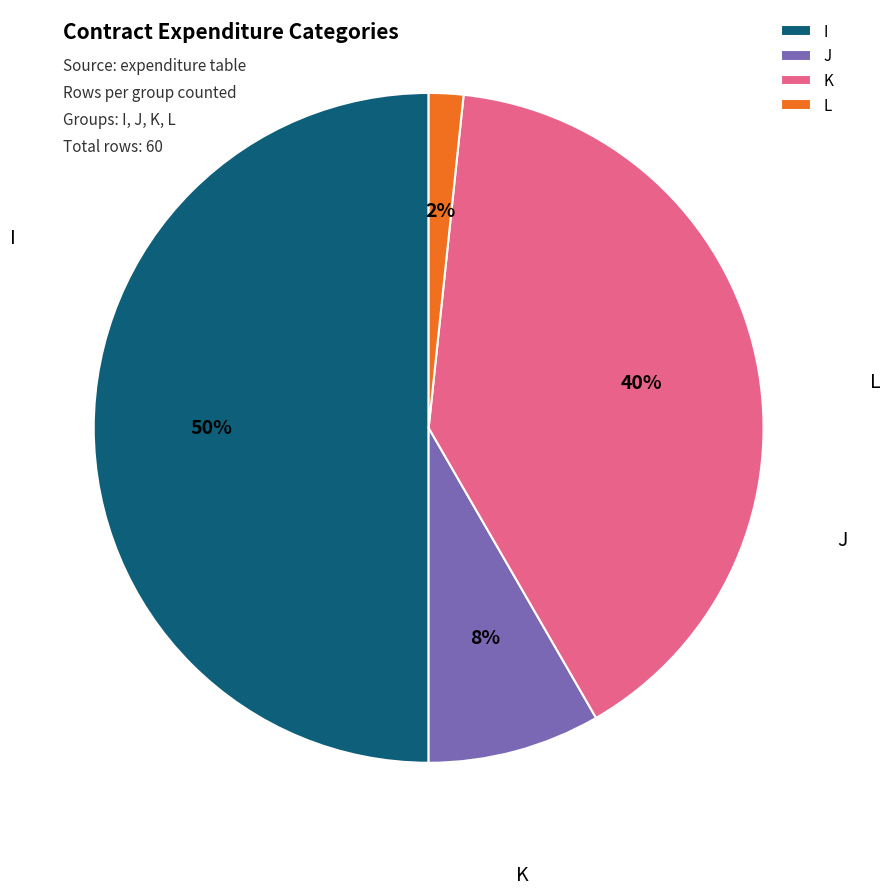

Is it true that K is 49% of the pie?

False